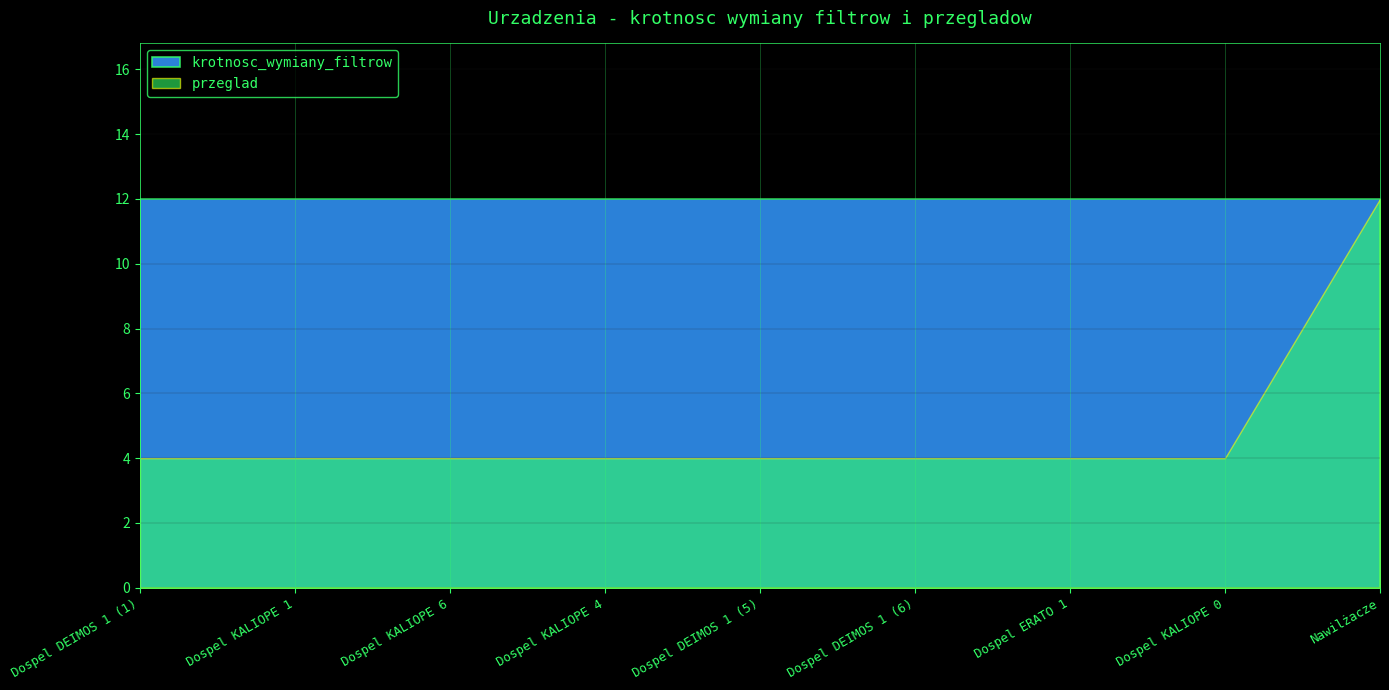

Reading left to right, what are all the values shown in this chart?

krotnosc_wymiany_filtrow: Dospel DEIMOS 1 (1)=12	Dospel KALIOPE 1=12	Dospel KALIOPE 6=12	Dospel KALIOPE 4=12	Dospel DEIMOS 1 (5)=12	Dospel DEIMOS 1 (6)=12	Dospel ERATO 1=12	Dospel KALIOPE 0=12	Nawilżacze=12
przeglad: Dospel DEIMOS 1 (1)=4	Dospel KALIOPE 1=4	Dospel KALIOPE 6=4	Dospel KALIOPE 4=4	Dospel DEIMOS 1 (5)=4	Dospel DEIMOS 1 (6)=4	Dospel ERATO 1=4	Dospel KALIOPE 0=4	Nawilżacze=12